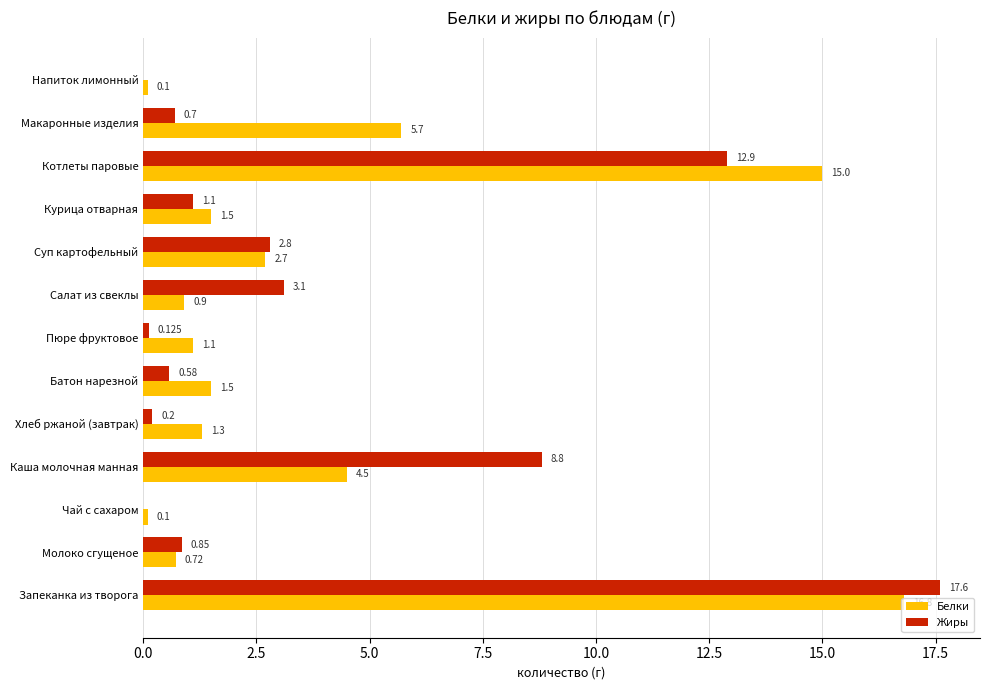

Which category has the highest value in the Белки series?

Запеканка из творога